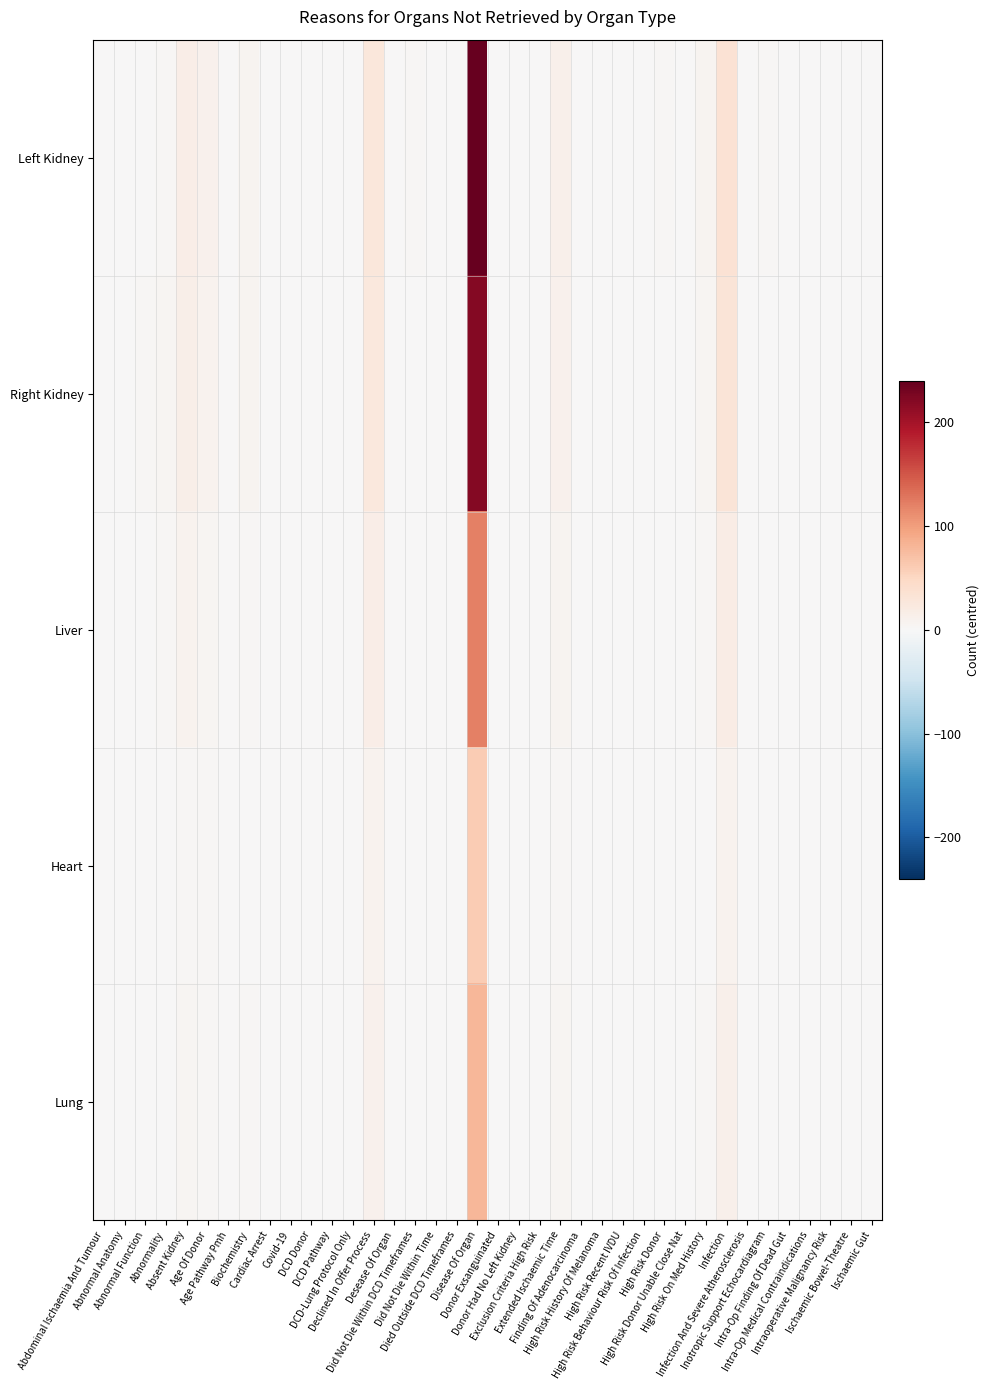

Reading left to right, what are all the values shown in this chart?

Left Kidney: Abdominal Ischaemia And Tumour=1	Abnormal Anatomy=1	Abnormal Function=1	Abnormality=3	Absent Kidney=15	Age Of Donor=10	Age Pathway Pmh=1	Biochemistry=7	Cardiac Arrest=1	Covid-19=1	DCD Donor=1	DCD Pathway=1	DCD-Lung Protocol Only=1	Declined In Offer Process=28	Desease Of Organ=1	Did Not Die Within DCD Timeframes=2	Did Not Die Within Time=1	Died Outside DCD Timeframes=1	Disease Of Organ=240	Donor Exsanguinated=1	Donor Had No Left Kidney=1	Exclusion Criteria High Risk=1	Extended Ischaemic Time=12	Finding Of Adenocarcinoma=1	High Risk History Of Melanoma=1	High Risk Recent IVDU=1	High Risk Behaviour Risk Of Infection=1	High Risk Donor=2	High Risk Donor Unable Close Nat=1	High Risk On Med History=6	Infection=34	Infection And Severe Atherosclerosis=1	Inotropic Support Echocardiagram=2	Intra-Op Finding Of Dead Gut=1	Intra-Op Medical Contraindications=1	Intraoperative Malignancy Risk=1	Ischaemic Bowel-Theatre=1	Ischaemic Gut=1
Right Kidney: Abdominal Ischaemia And Tumour=0	Abnormal Anatomy=1	Abnormal Function=2	Abnormality=4	Absent Kidney=14	Age Of Donor=9	Age Pathway Pmh=0	Biochemistry=6	Cardiac Arrest=0	Covid-19=0	DCD Donor=1	DCD Pathway=1	DCD-Lung Protocol Only=0	Declined In Offer Process=25	Desease Of Organ=0	Did Not Die Within DCD Timeframes=1	Did Not Die Within Time=0	Died Outside DCD Timeframes=0	Disease Of Organ=220	Donor Exsanguinated=0	Donor Had No Left Kidney=0	Exclusion Criteria High Risk=1	Extended Ischaemic Time=10	Finding Of Adenocarcinoma=0	High Risk History Of Melanoma=0	High Risk Recent IVDU=0	High Risk Behaviour Risk Of Infection=1	High Risk Donor=1	High Risk Donor Unable Close Nat=0	High Risk On Med History=5	Infection=30	Infection And Severe Atherosclerosis=0	Inotropic Support Echocardiagram=1	Intra-Op Finding Of Dead Gut=0	Intra-Op Medical Contraindications=0	Intraoperative Malignancy Risk=0	Ischaemic Bowel-Theatre=0	Ischaemic Gut=0
Liver: Abdominal Ischaemia And Tumour=0	Abnormal Anatomy=0	Abnormal Function=1	Abnormality=2	Absent Kidney=8	Age Of Donor=5	Age Pathway Pmh=0	Biochemistry=3	Cardiac Arrest=0	Covid-19=0	DCD Donor=0	DCD Pathway=0	DCD-Lung Protocol Only=0	Declined In Offer Process=15	Desease Of Organ=0	Did Not Die Within DCD Timeframes=1	Did Not Die Within Time=0	Died Outside DCD Timeframes=0	Disease Of Organ=120	Donor Exsanguinated=0	Donor Had No Left Kidney=0	Exclusion Criteria High Risk=0	Extended Ischaemic Time=6	Finding Of Adenocarcinoma=0	High Risk History Of Melanoma=0	High Risk Recent IVDU=0	High Risk Behaviour Risk Of Infection=0	High Risk Donor=1	High Risk Donor Unable Close Nat=0	High Risk On Med History=3	Infection=18	Infection And Severe Atherosclerosis=0	Inotropic Support Echocardiagram=1	Intra-Op Finding Of Dead Gut=0	Intra-Op Medical Contraindications=0	Intraoperative Malignancy Risk=0	Ischaemic Bowel-Theatre=0	Ischaemic Gut=0
Heart: Abdominal Ischaemia And Tumour=0	Abnormal Anatomy=0	Abnormal Function=0	Abnormality=1	Absent Kidney=3	Age Of Donor=2	Age Pathway Pmh=0	Biochemistry=1	Cardiac Arrest=0	Covid-19=0	DCD Donor=0	DCD Pathway=0	DCD-Lung Protocol Only=0	Declined In Offer Process=8	Desease Of Organ=0	Did Not Die Within DCD Timeframes=0	Did Not Die Within Time=0	Died Outside DCD Timeframes=0	Disease Of Organ=60	Donor Exsanguinated=0	Donor Had No Left Kidney=0	Exclusion Criteria High Risk=0	Extended Ischaemic Time=3	Finding Of Adenocarcinoma=0	High Risk History Of Melanoma=0	High Risk Recent IVDU=0	High Risk Behaviour Risk Of Infection=0	High Risk Donor=0	High Risk Donor Unable Close Nat=0	High Risk On Med History=1	Infection=9	Infection And Severe Atherosclerosis=0	Inotropic Support Echocardiagram=0	Intra-Op Finding Of Dead Gut=0	Intra-Op Medical Contraindications=0	Intraoperative Malignancy Risk=0	Ischaemic Bowel-Theatre=0	Ischaemic Gut=0
Lung: Abdominal Ischaemia And Tumour=0	Abnormal Anatomy=0	Abnormal Function=0	Abnormality=1	Absent Kidney=4	Age Of Donor=3	Age Pathway Pmh=0	Biochemistry=2	Cardiac Arrest=0	Covid-19=0	DCD Donor=0	DCD Pathway=0	DCD-Lung Protocol Only=0	Declined In Offer Process=10	Desease Of Organ=0	Did Not Die Within DCD Timeframes=1	Did Not Die Within Time=0	Died Outside DCD Timeframes=0	Disease Of Organ=80	Donor Exsanguinated=0	Donor Had No Left Kidney=0	Exclusion Criteria High Risk=0	Extended Ischaemic Time=4	Finding Of Adenocarcinoma=0	High Risk History Of Melanoma=0	High Risk Recent IVDU=0	High Risk Behaviour Risk Of Infection=0	High Risk Donor=0	High Risk Donor Unable Close Nat=0	High Risk On Med History=2	Infection=12	Infection And Severe Atherosclerosis=0	Inotropic Support Echocardiagram=1	Intra-Op Finding Of Dead Gut=0	Intra-Op Medical Contraindications=0	Intraoperative Malignancy Risk=0	Ischaemic Bowel-Theatre=0	Ischaemic Gut=0